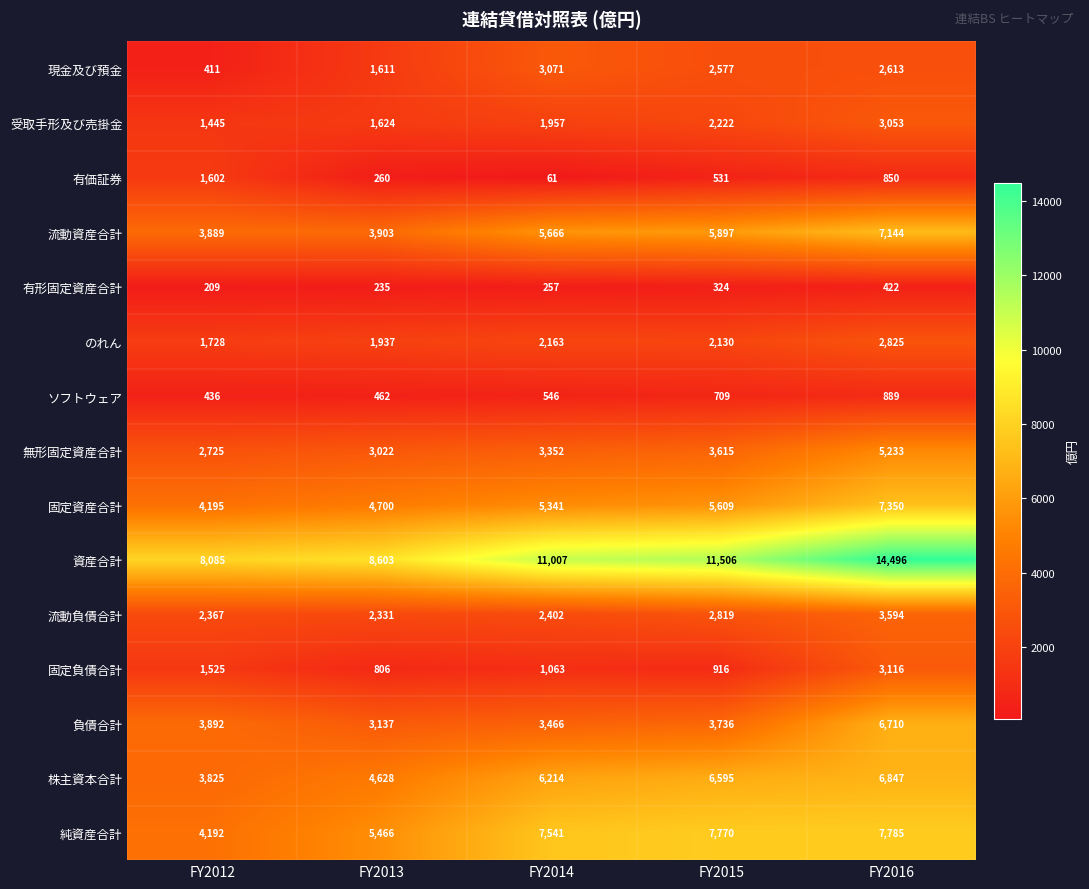

How many distinct data groups are displayed?

15